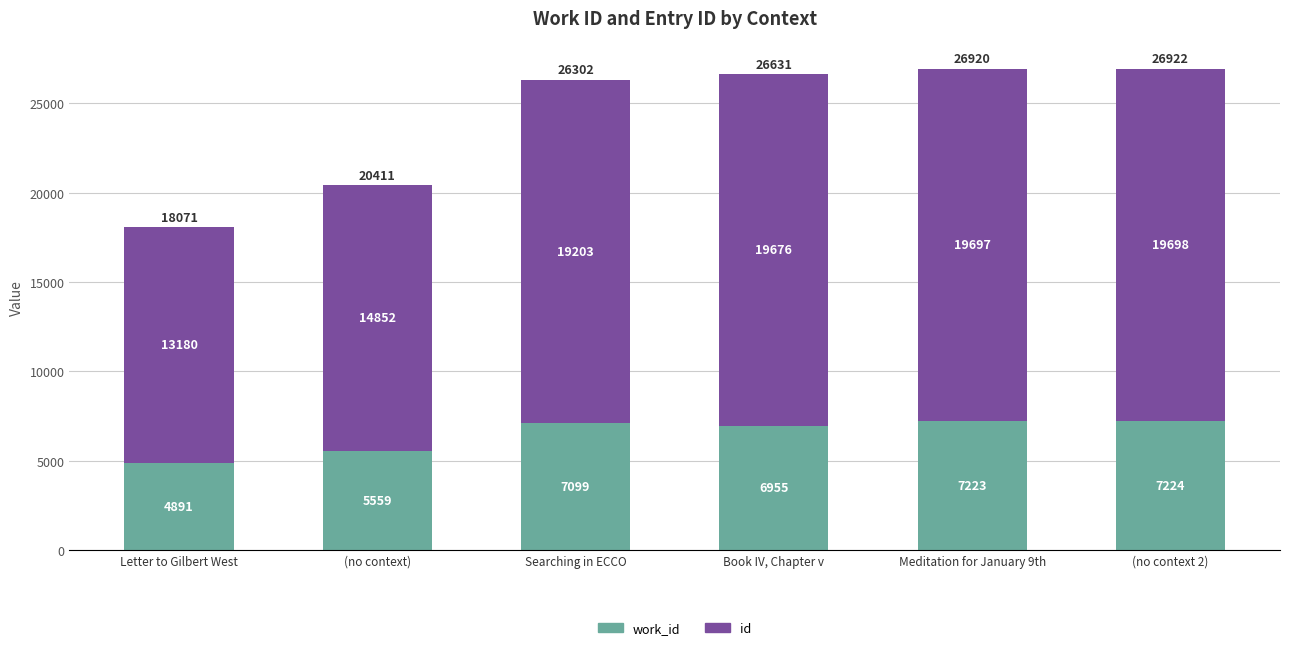

How many series are shown in this chart?

2